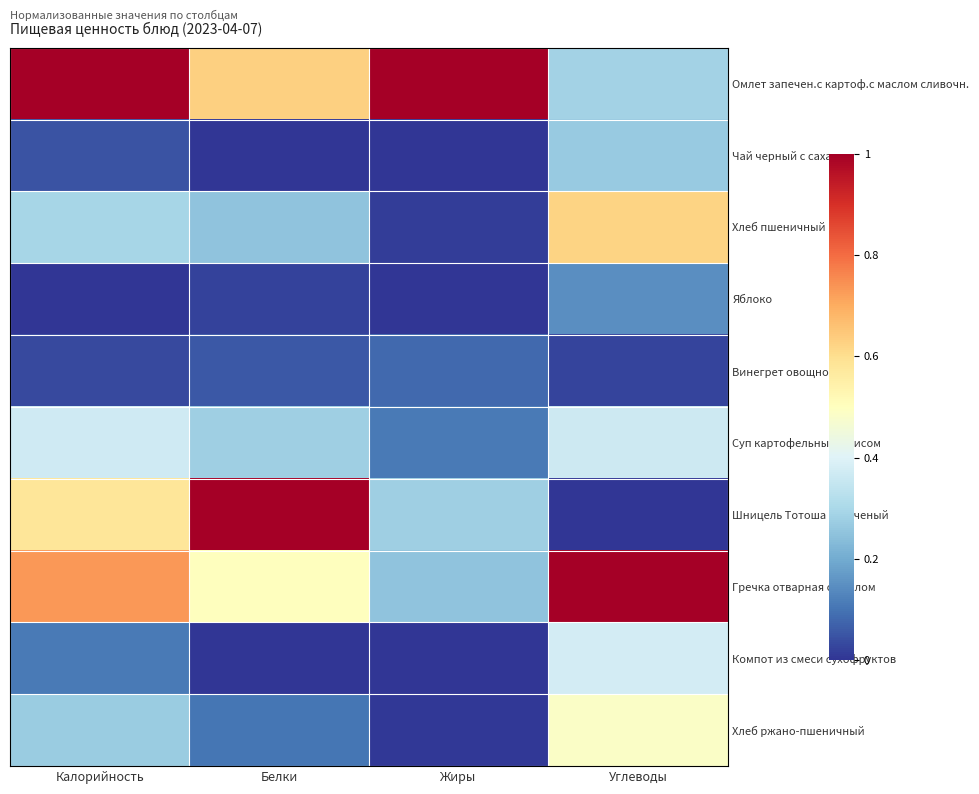

What is the total value across all series at Жиры?

1.7